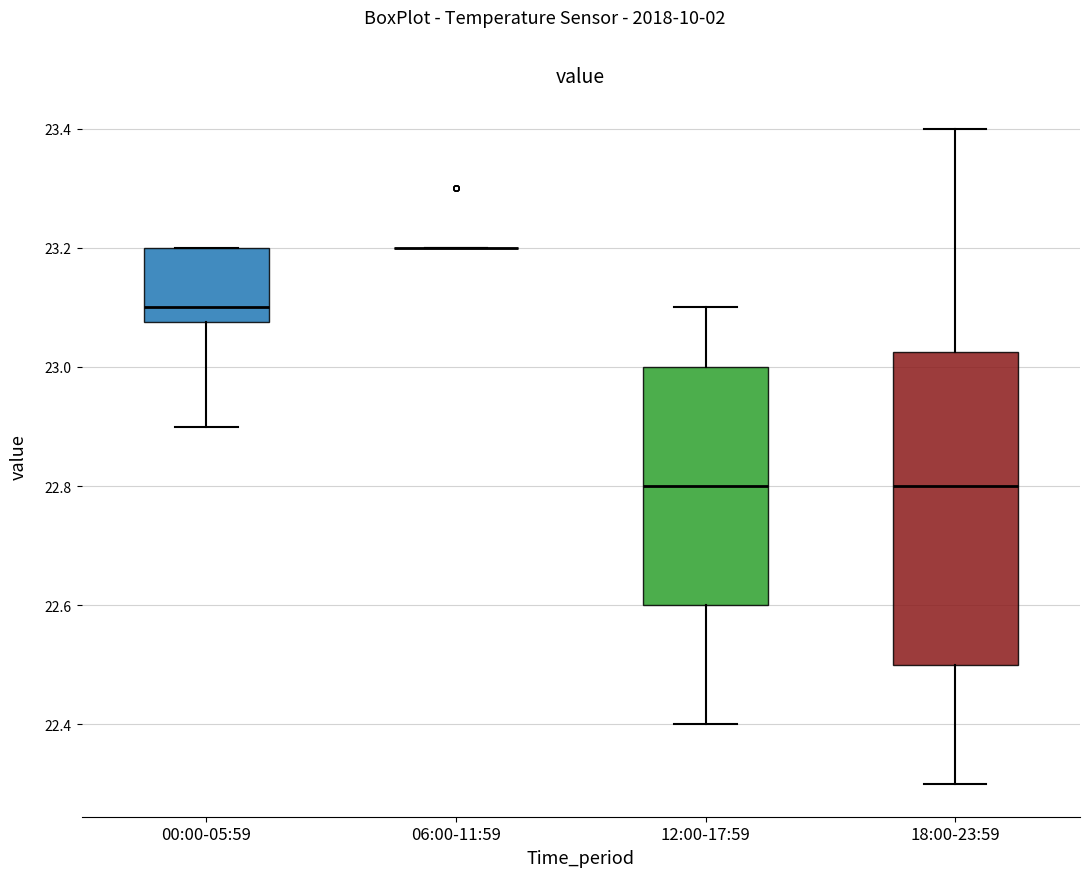

Reading left to right, transcribe this box plot: for each box, give where its median line is, the range the box spans, and where its two whiskers end, as read against the y-axis. The values are not printed on the chart, so give them approximately, as read against the axis.

00:00-05:59: median 23.10, box 23.08 to 23.20, whiskers 22.90 to 23.20
06:00-11:59: box collapsed to a line at 23.20, whiskers 23.20 to 23.20
12:00-17:59: median 22.80, box 22.60 to 23.00, whiskers 22.40 to 23.10
18:00-23:59: median 22.80, box 22.50 to 23.02, whiskers 22.30 to 23.40